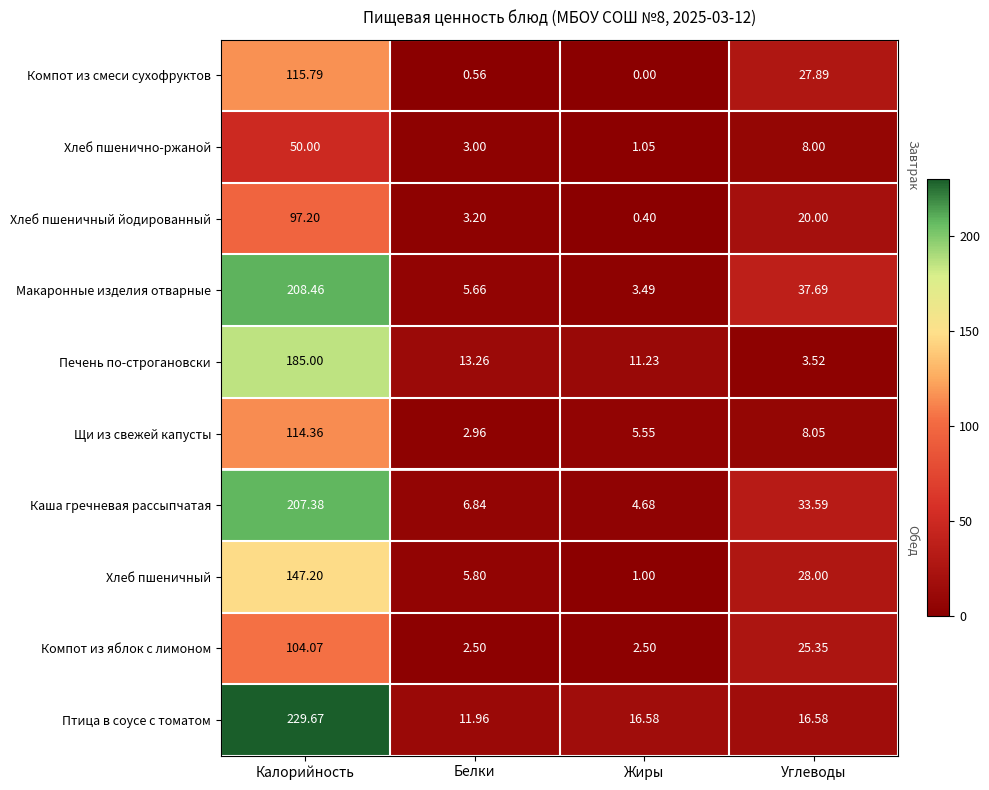

At which label does Каша гречневая рассыпчатая first exceed 33?

Калорийность